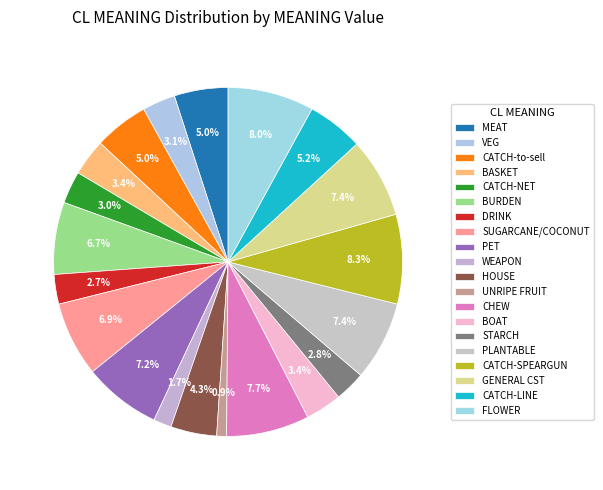

How many segments does this pie chart have?

20